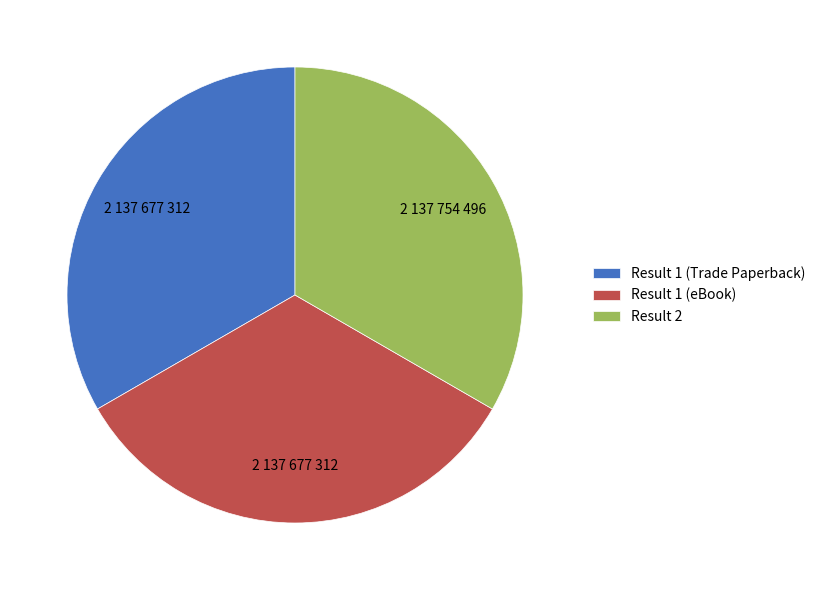

True or false: Result 1 (Trade Paperback) accounts for 33% of the total.

True